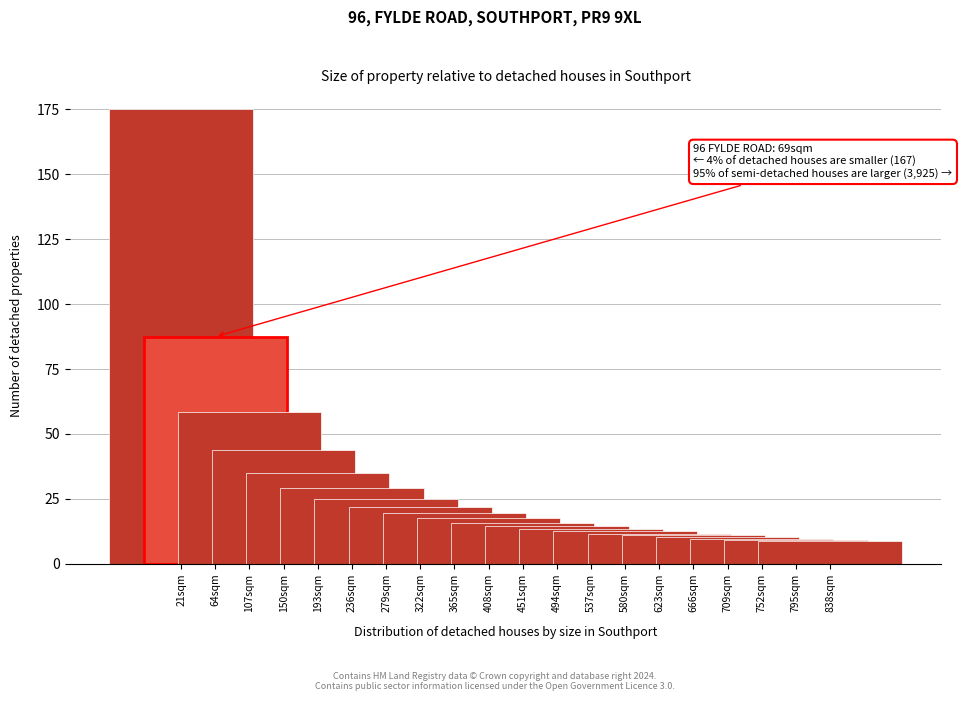

What is the minimum value shown in the chart?

8.8